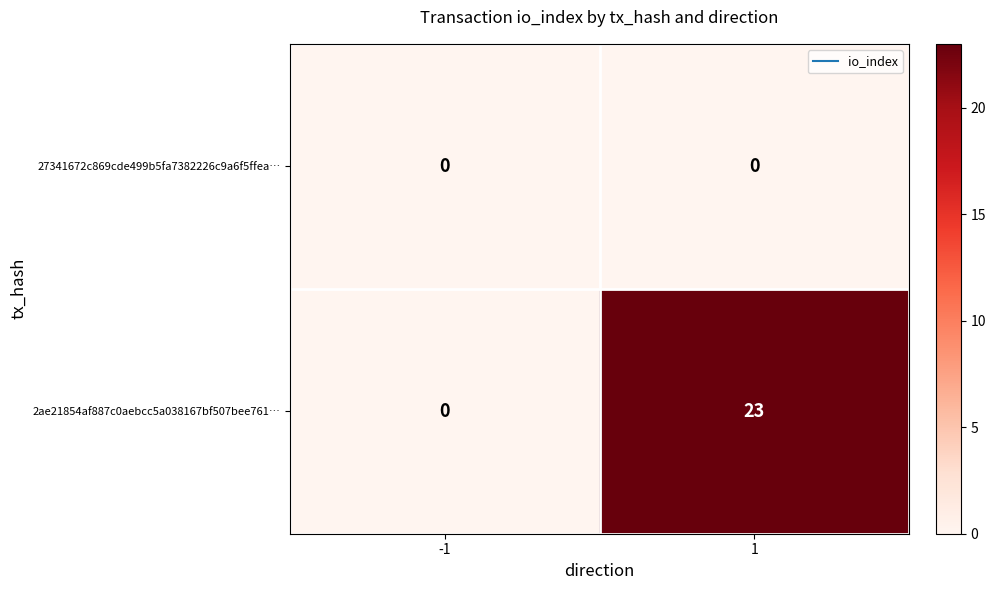

Between -1 and 1, which series saw the biggest shift?

2ae21854af887c0aebcc5a038167bf507bee761…